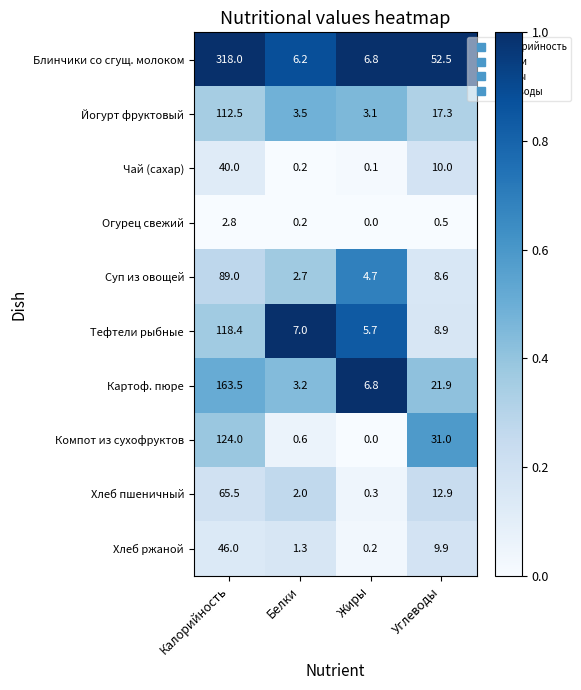

How many series are shown in this chart?

10